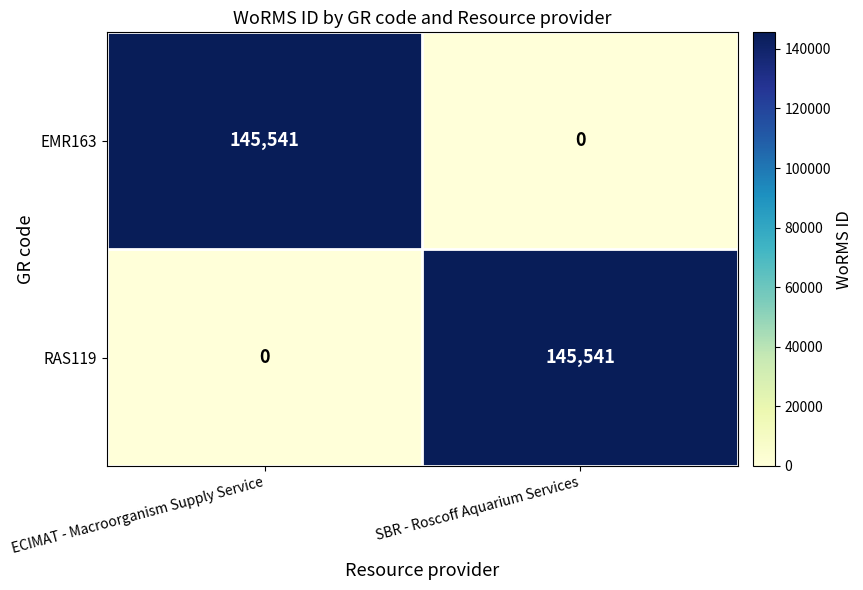

Reading left to right, transcribe all the data shown in this chart.

EMR163: ECIMAT - Macroorganism Supply Service=145541	SBR - Roscoff Aquarium Services=0
RAS119: ECIMAT - Macroorganism Supply Service=0	SBR - Roscoff Aquarium Services=145541